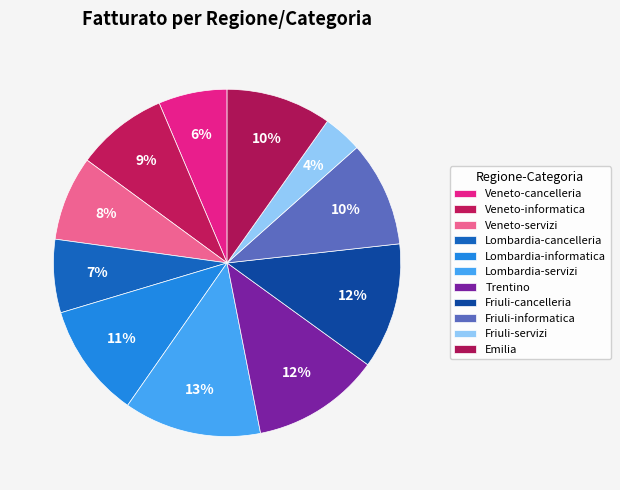

Which has a higher value, Emilia or Trentino?

Trentino